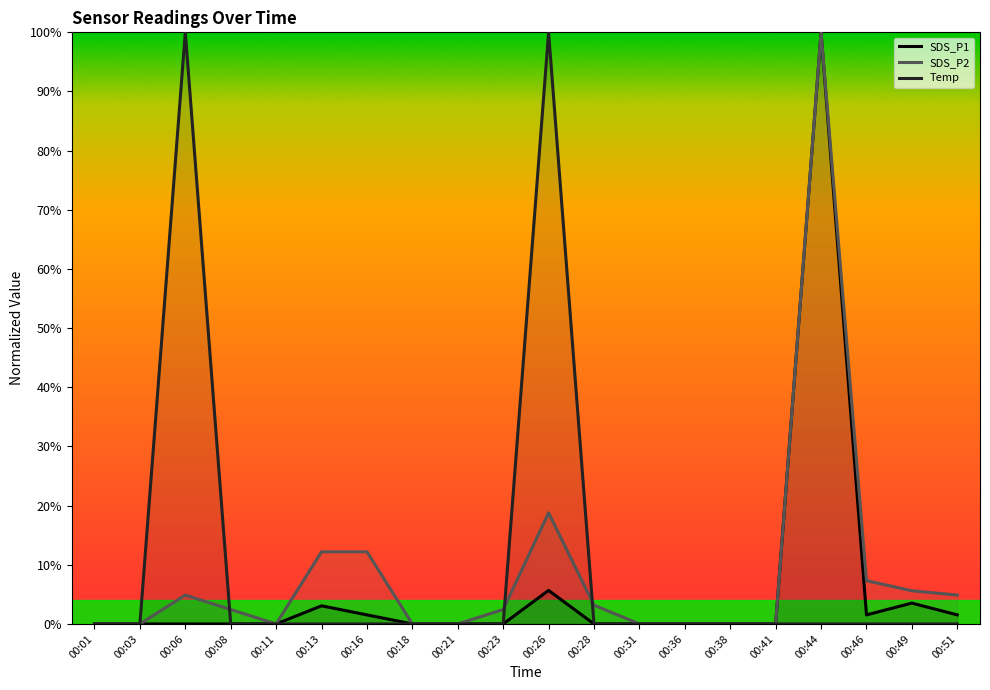

Where is the first local maximum for SDS_P1?

00:13